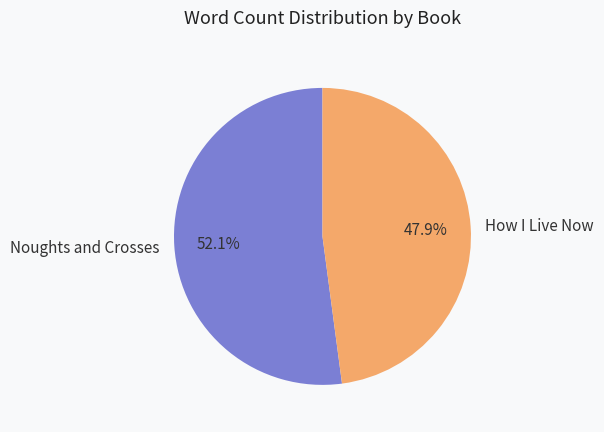

Combined, do Noughts and Crosses and How I Live Now account for over 50%?

Yes